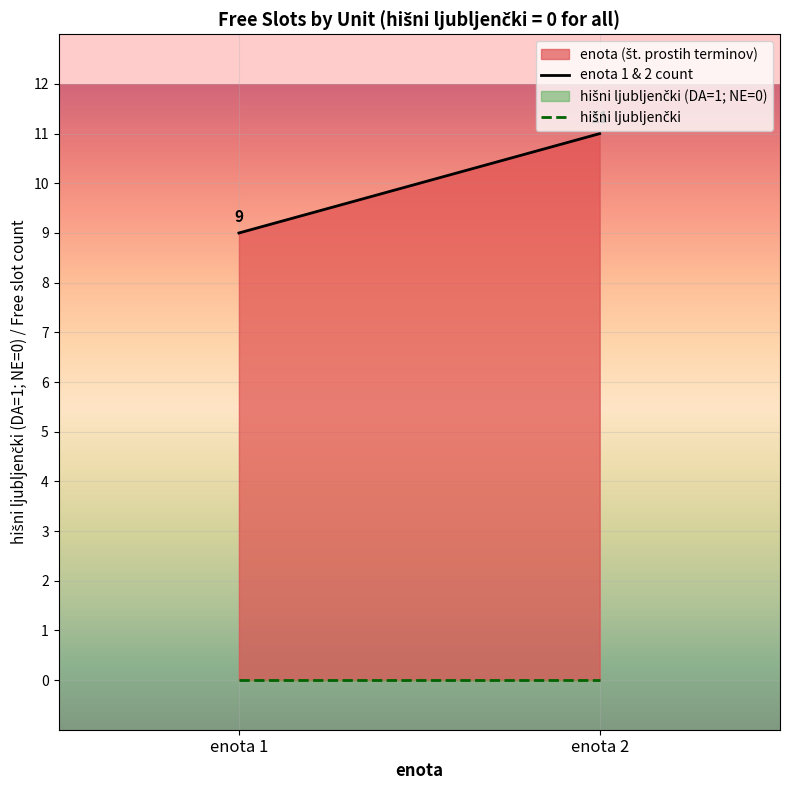

List the labels in order of hišni ljubljenčki value, smallest first.

enota 1, enota 2